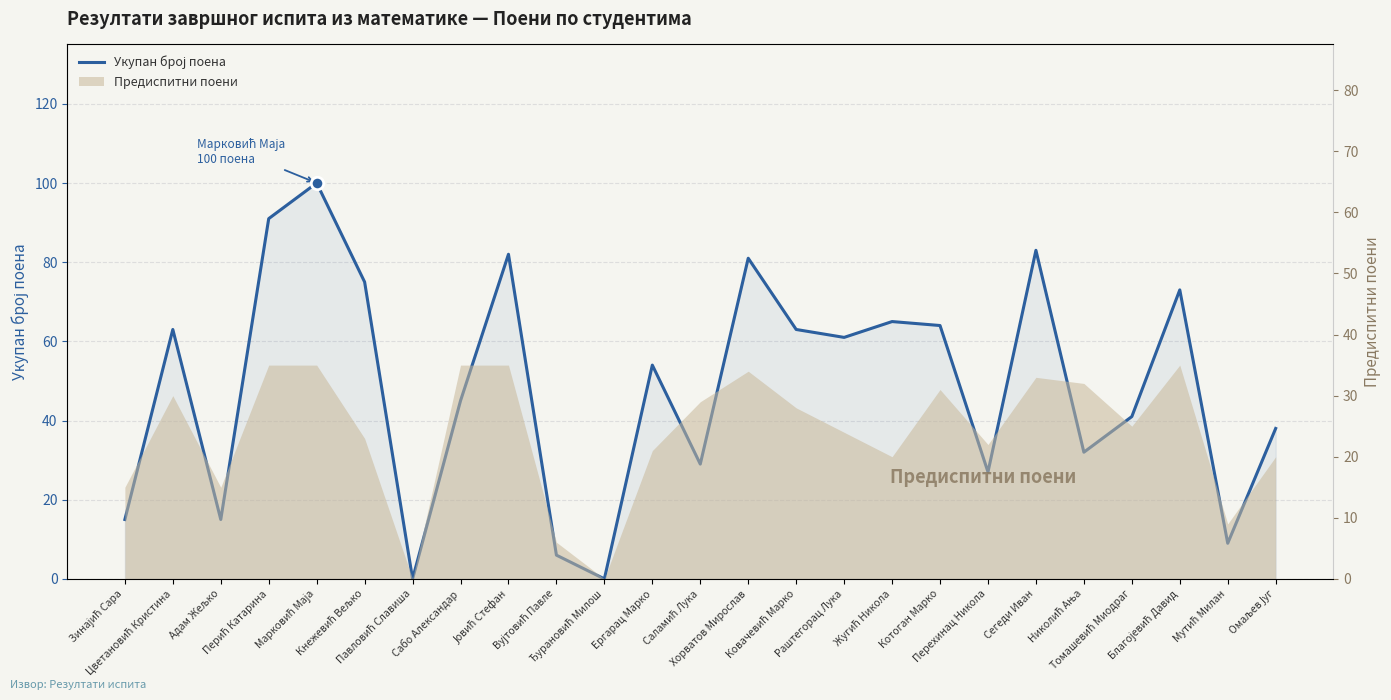

Between Томашевић Миодраг and Перехинац Никола, which is larger?

Томашевић Миодраг